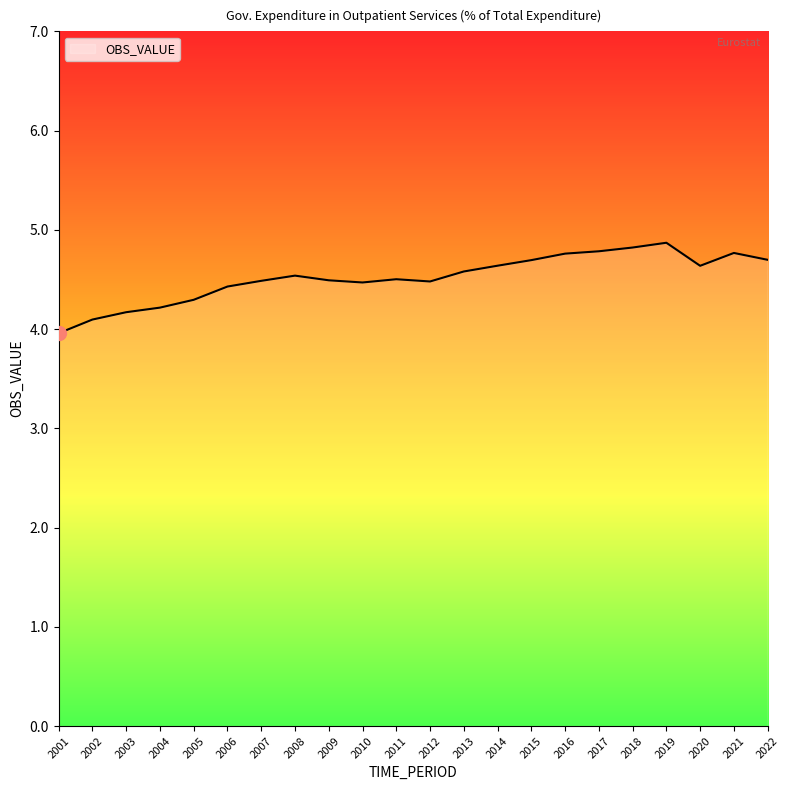

Reading right to left, what are all the values shown in this chart?

2022=4.7	2021=4.8	2020=4.6	2019=4.9	2018=4.8	2017=4.8	2016=4.8	2015=4.7	2014=4.6	2013=4.6	2012=4.5	2011=4.5	2010=4.5	2009=4.5	2008=4.5	2007=4.5	2006=4.4	2005=4.3	2004=4.2	2003=4.2	2002=4.1	2001=4.0